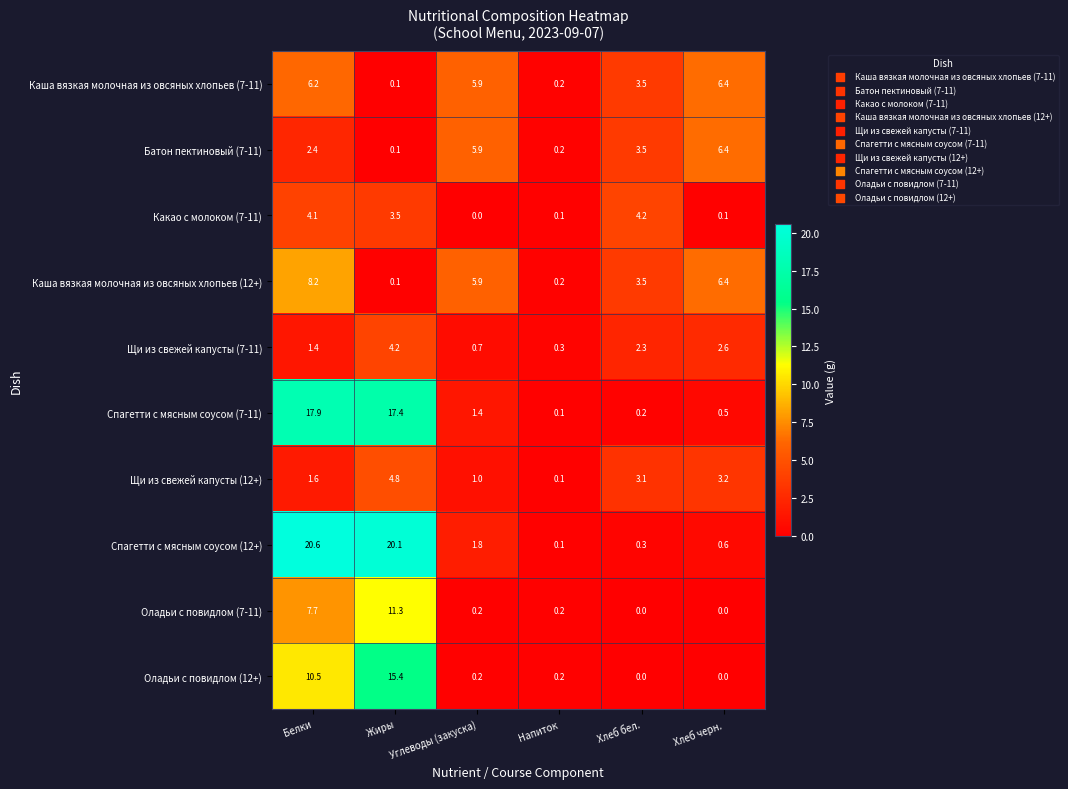

What is the spread (max minus min) of values at Хлеб бел.?

4.2